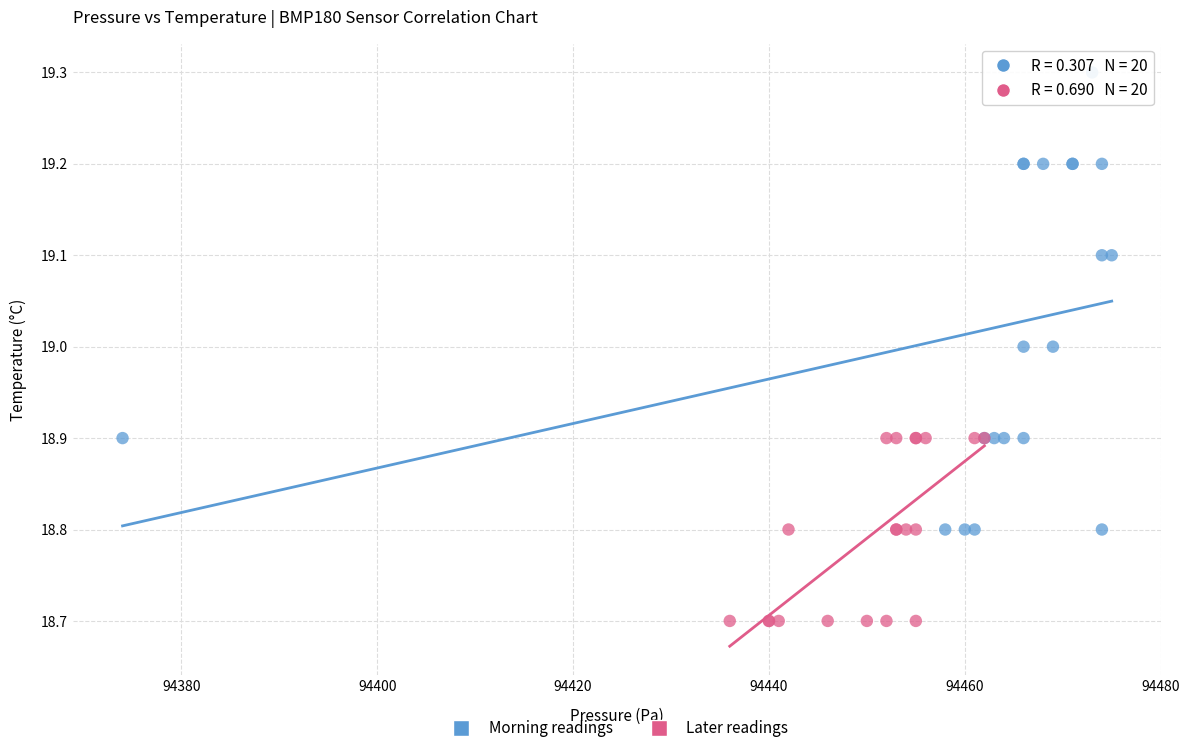

Which series contains the highest Y value?

Morning readings